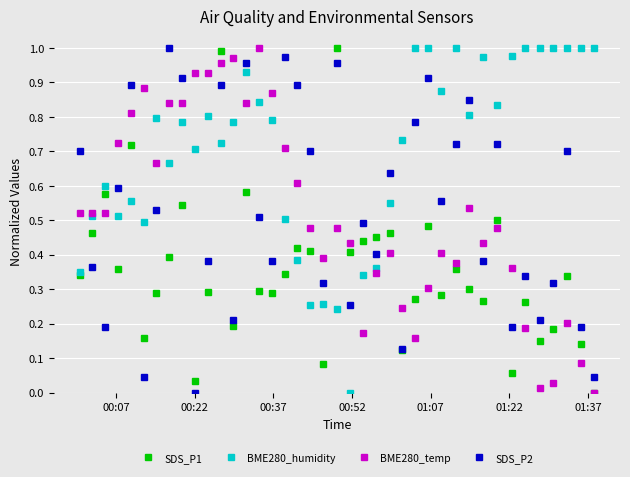

Which series has the largest total across all categories?

BME280_humidity